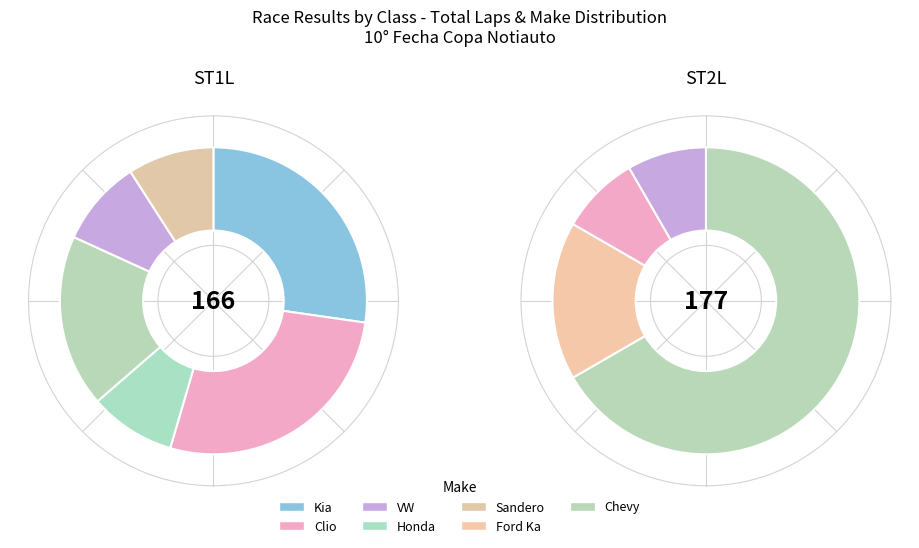

Is it true that 8 is 23% of the pie?

False